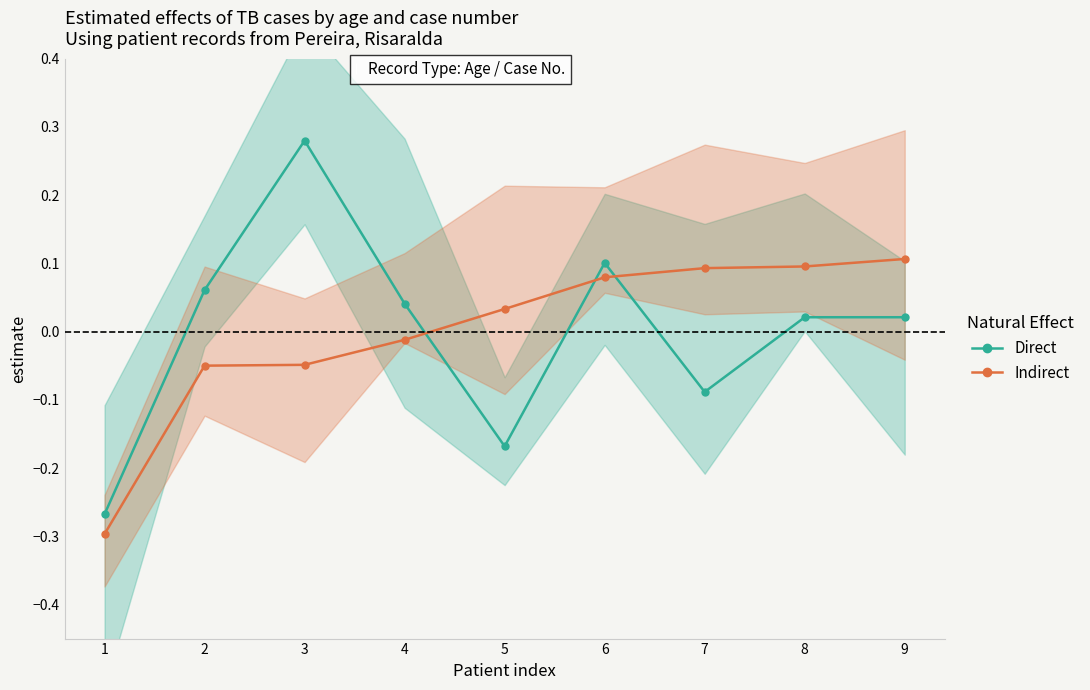

What is the maximum value shown in the chart?

0.3